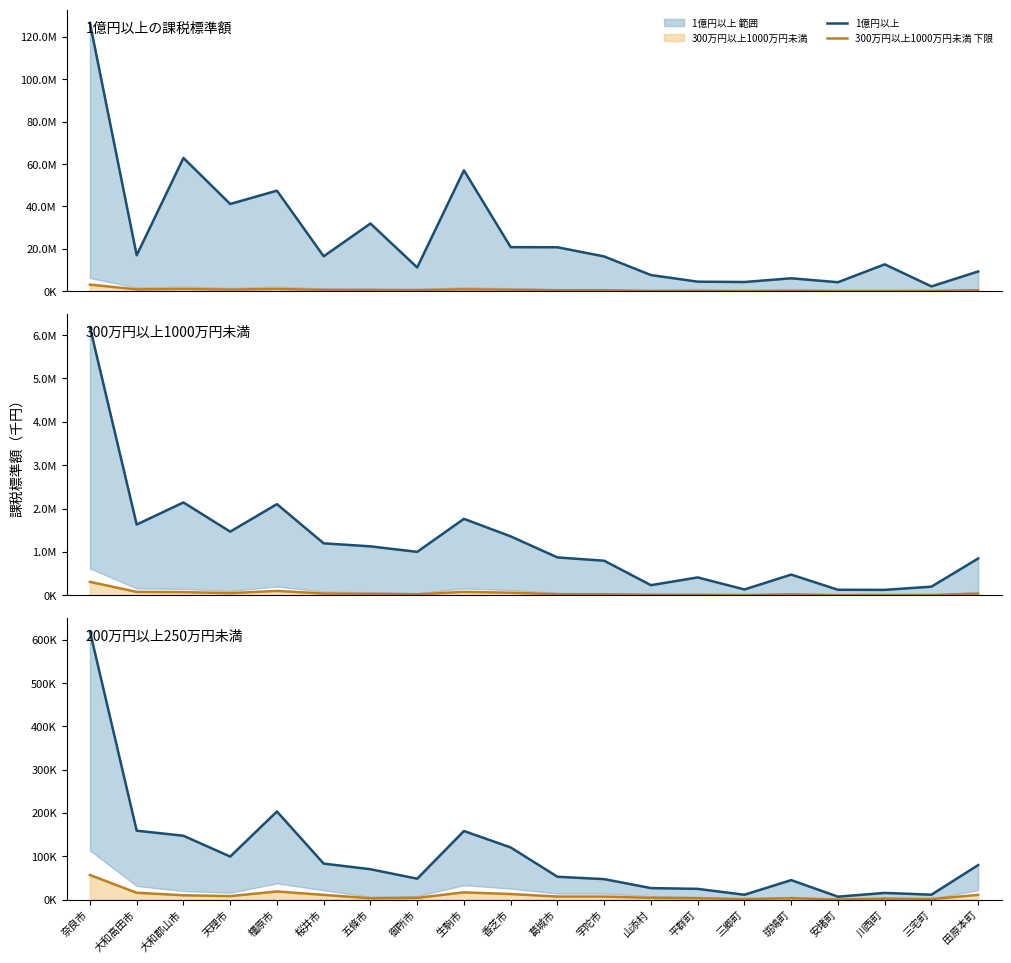

What is the total value across all series at 天理市?

43505551.5